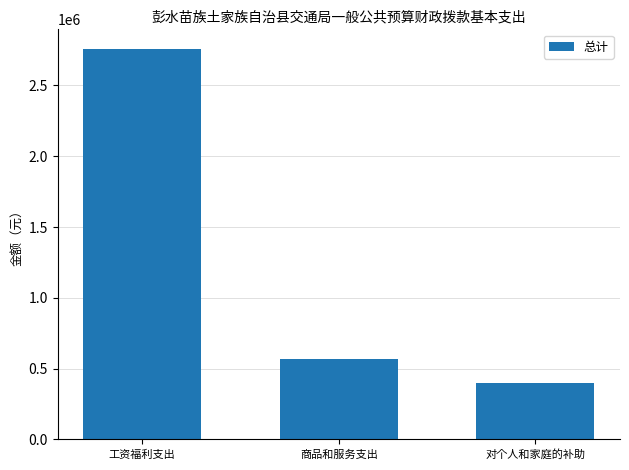

At which label does the data first exceed 566316?

工资福利支出